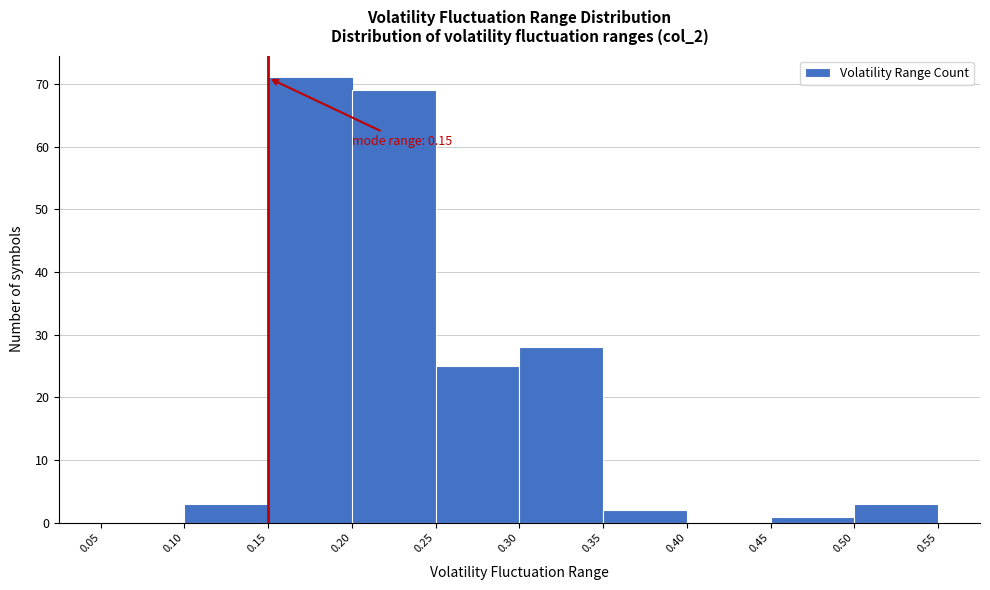

Which range on the x-axis has the tallest bar?

0.15 to 0.20